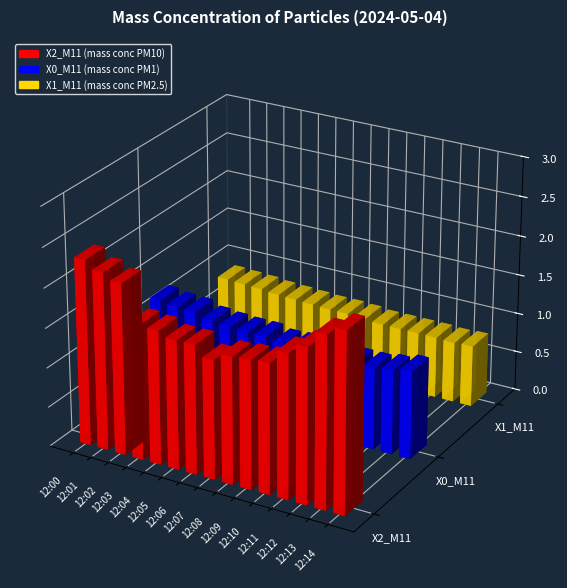

Rank the series by their average value, from lowest to highest.

X1_M11 (mass conc PM2.5), X0_M11 (mass conc PM1), X2_M11 (mass conc PM10)